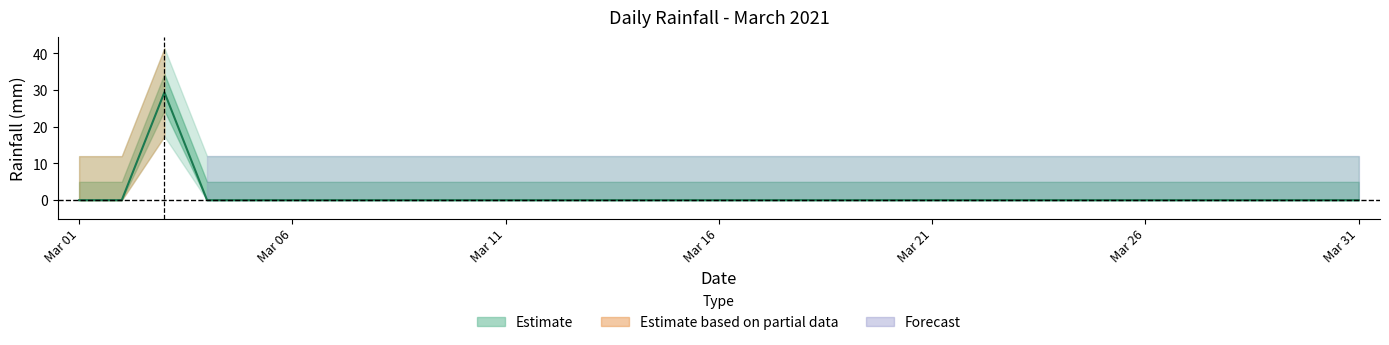

At which category does the data reach its first local peak?

2